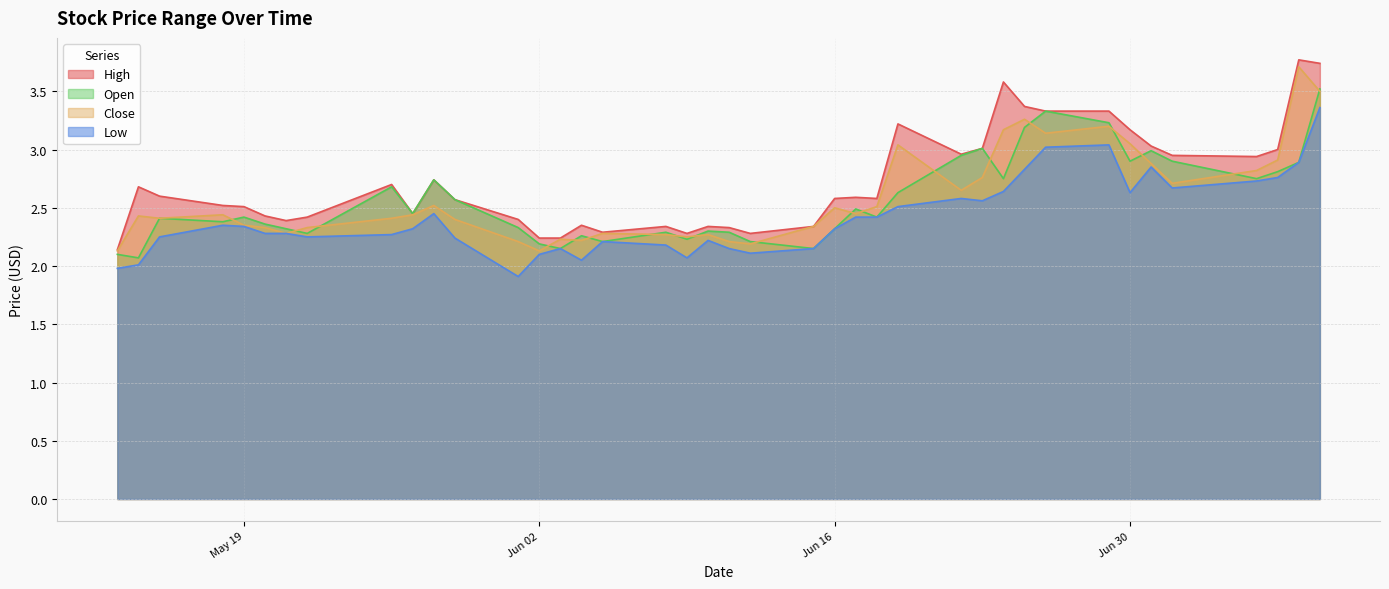

Reading right to left, what are all the values shown in this chart?

High: 3.7	3.8	3.0	2.9	3.0	3.0	3.2	3.3	3.3	3.4	3.6	3.0	3.0	3.2	2.6	2.6	2.6	2.3	2.3	2.3	2.3	2.3	2.3	2.3	2.4	2.2	2.2	2.4	2.6	2.7	2.5	2.7	2.4	2.4	2.4	2.5	2.5	2.6	2.7	2.1
Low: 3.4	2.9	2.8	2.7	2.7	2.9	2.6	3.0	3.0	2.8	2.6	2.6	2.6	2.5	2.4	2.4	2.3	2.1	2.1	2.1	2.2	2.1	2.2	2.2	2.0	2.1	2.1	1.9	2.2	2.5	2.3	2.3	2.2	2.3	2.3	2.3	2.4	2.2	2.0	2.0
Open: 3.5	2.9	2.8	2.8	2.9	3.0	2.9	3.2	3.3	3.2	2.8	3.0	3.0	2.6	2.4	2.5	2.3	2.1	2.2	2.3	2.3	2.2	2.3	2.2	2.3	2.1	2.2	2.3	2.6	2.7	2.5	2.7	2.3	2.3	2.4	2.4	2.4	2.4	2.1	2.1
Close: 3.5	3.7	2.9	2.8	2.7	2.9	3.0	3.2	3.1	3.3	3.2	2.8	2.6	3.0	2.5	2.5	2.5	2.3	2.2	2.2	2.3	2.2	2.3	2.3	2.2	2.2	2.1	2.2	2.4	2.5	2.4	2.4	2.3	2.3	2.3	2.4	2.4	2.4	2.4	2.1